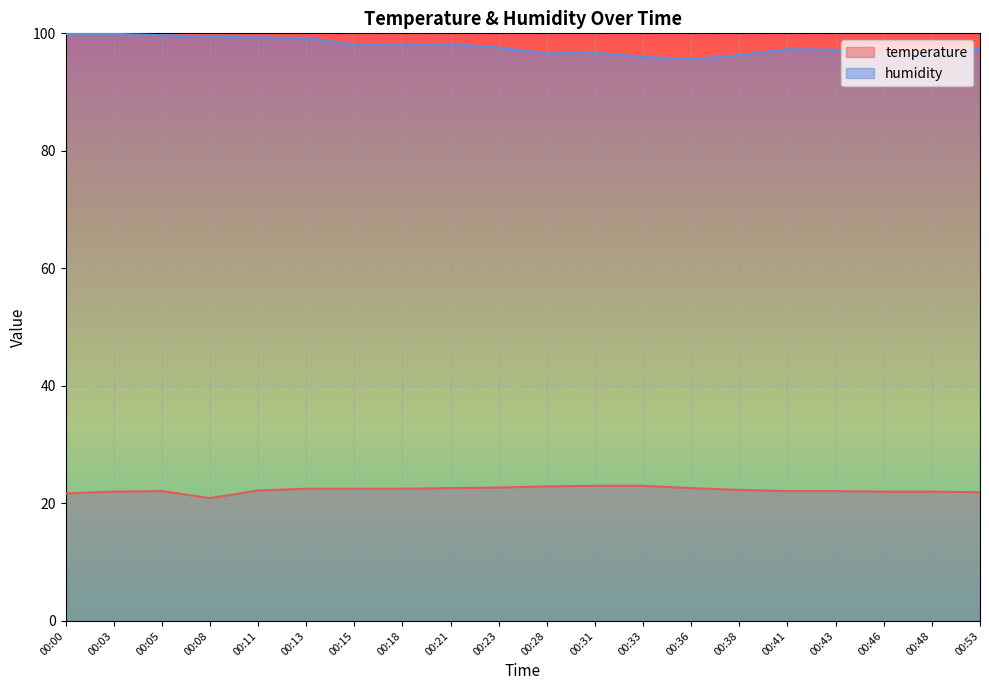

Which series has the largest range (max minus min)?

humidity